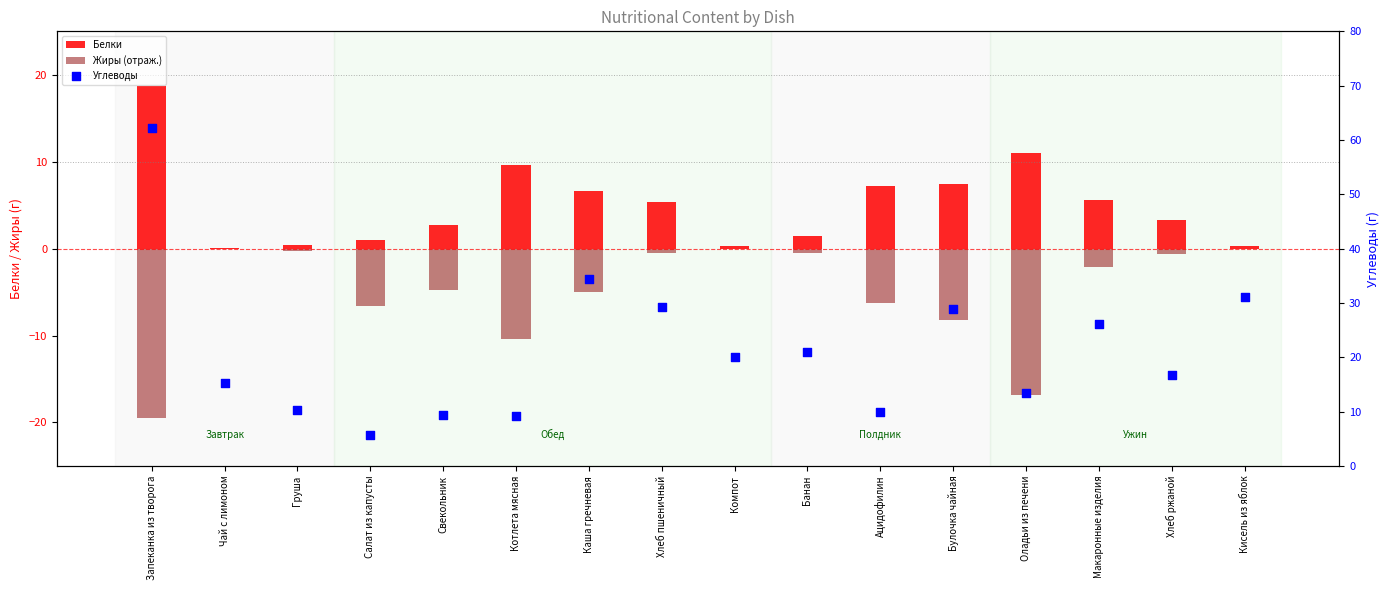

Which series contains the lowest Y value?

Жиры (отраж.)